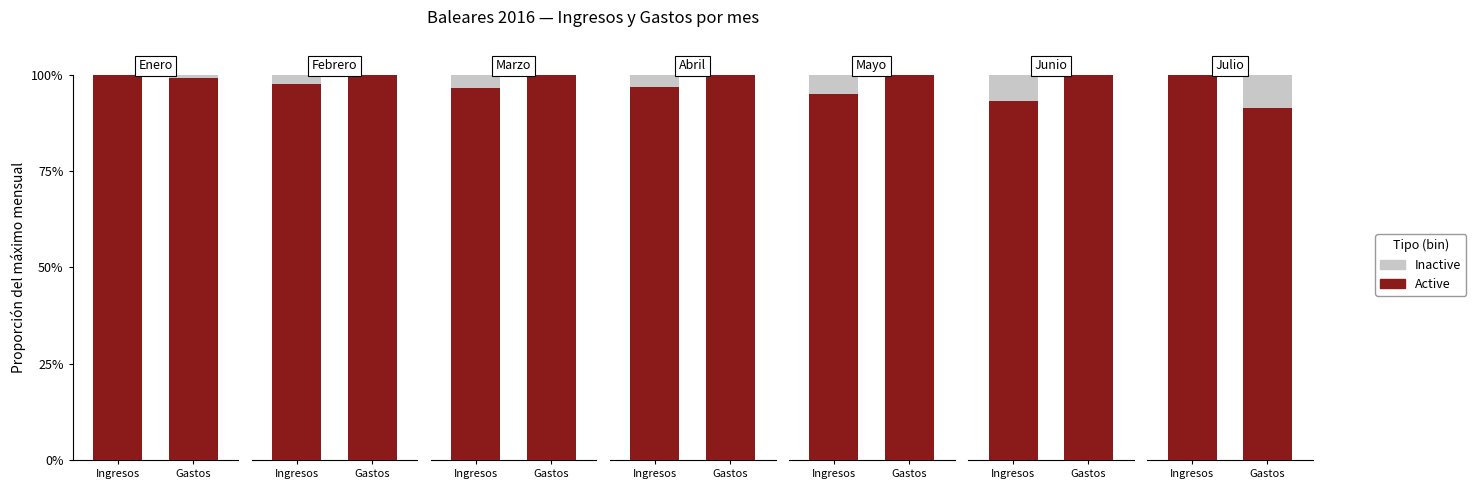

What is the average value of the Active series?

1.0